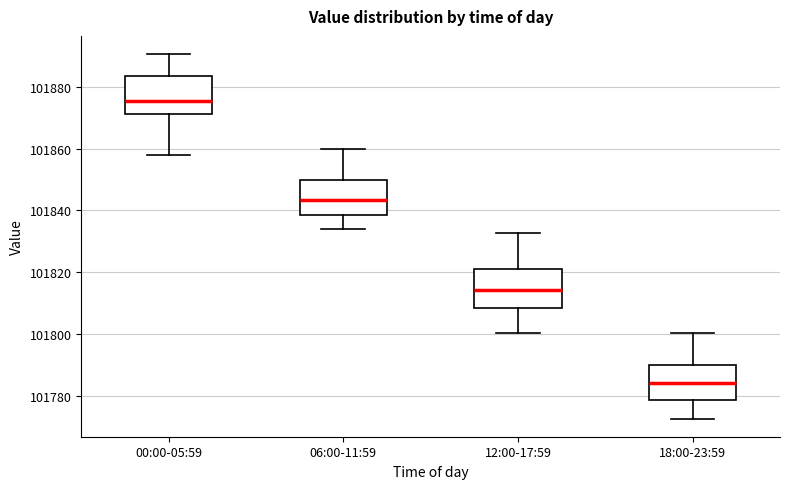

Reading left to right, read every box against the y-axis: the position of its median line, the range the box covers, and the ends of its whiskers. The values are not printed on the chart, so give them approximately, as read against the axis.

00:00-05:59: median 101876, box 101872 to 101884, whiskers 101858 to 101890
06:00-11:59: median 101844, box 101838 to 101850, whiskers 101834 to 101860
12:00-17:59: median 101814, box 101808 to 101820, whiskers 101800 to 101832
18:00-23:59: median 101784, box 101778 to 101790, whiskers 101772 to 101800